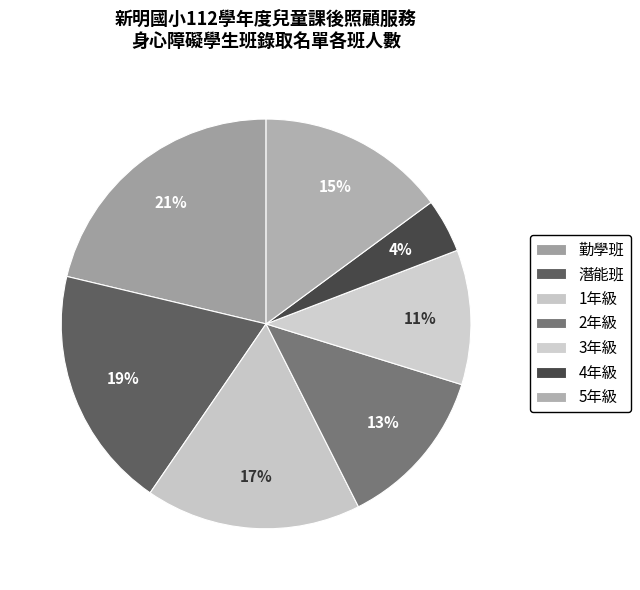

Which slice is the largest?

勤學班